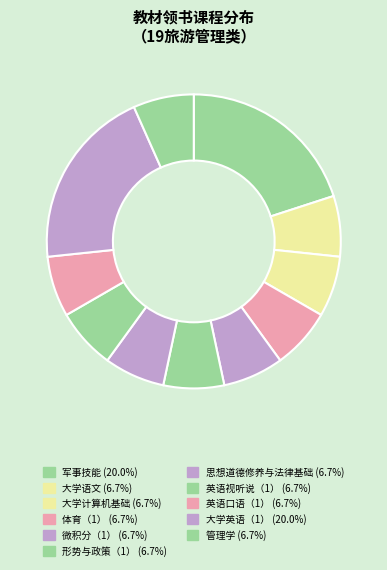

How many segments does this pie chart have?

11